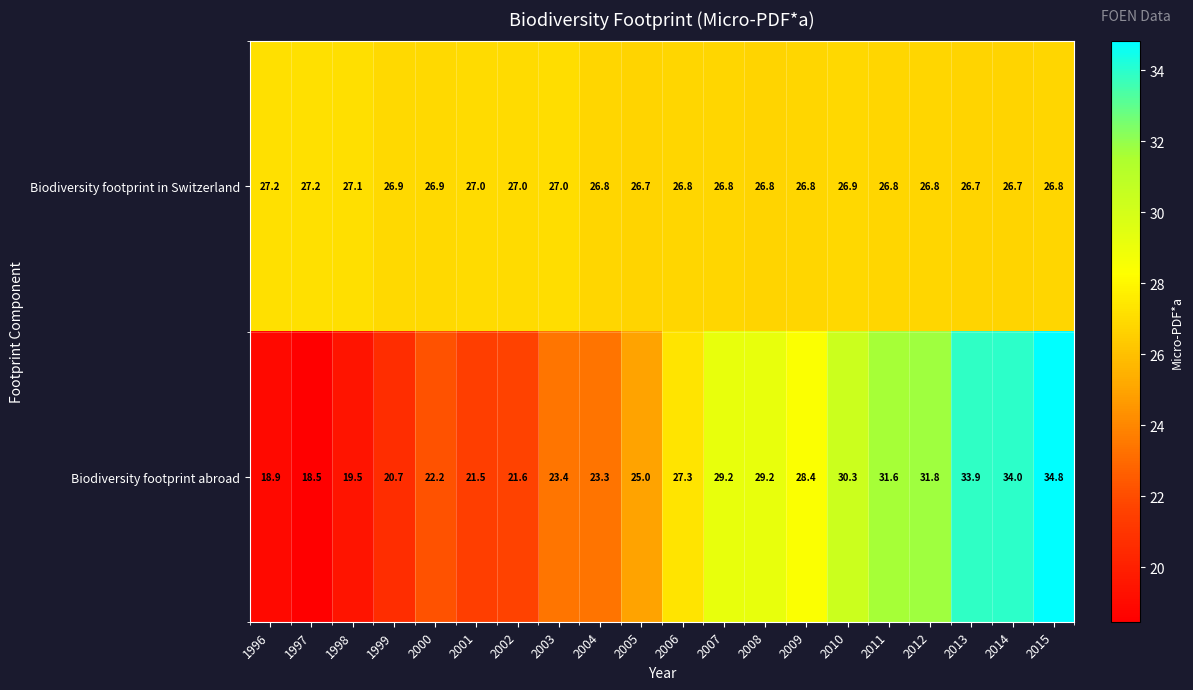

List the series in order of their overall mean, highest first.

Biodiversity footprint in Switzerland, Biodiversity footprint abroad